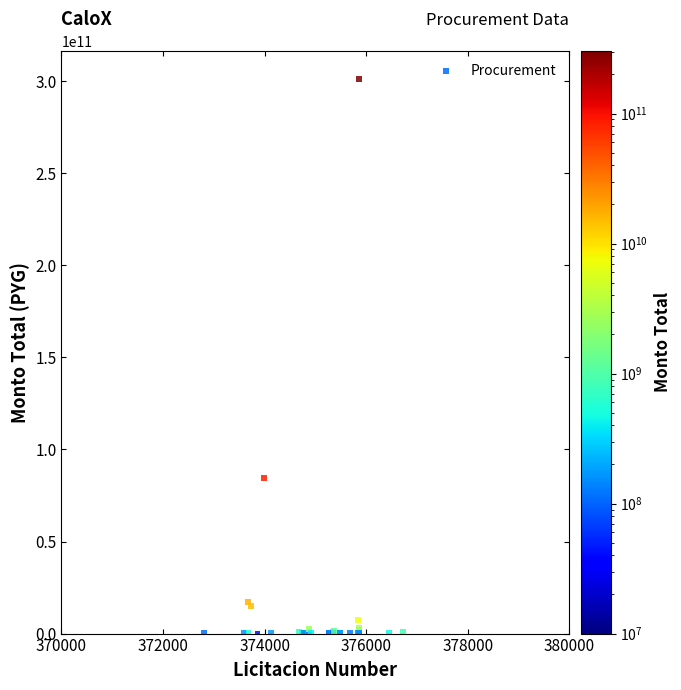

What Y value in the scatter plot is closest to 150616500000?

84564287147